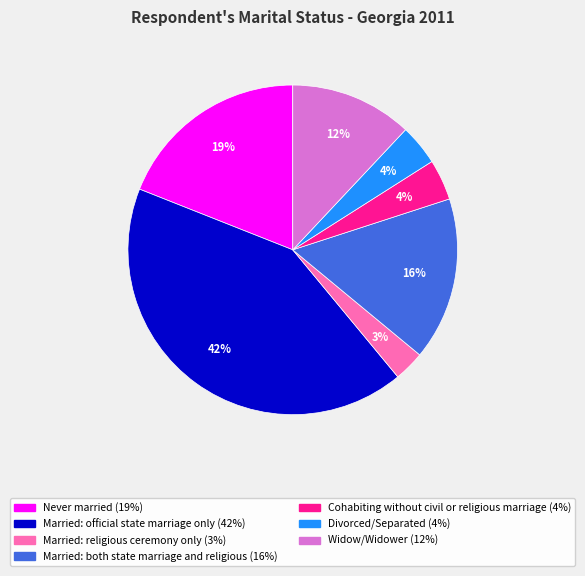

Does Married: official state marriage only account for over 50% of the chart?

No